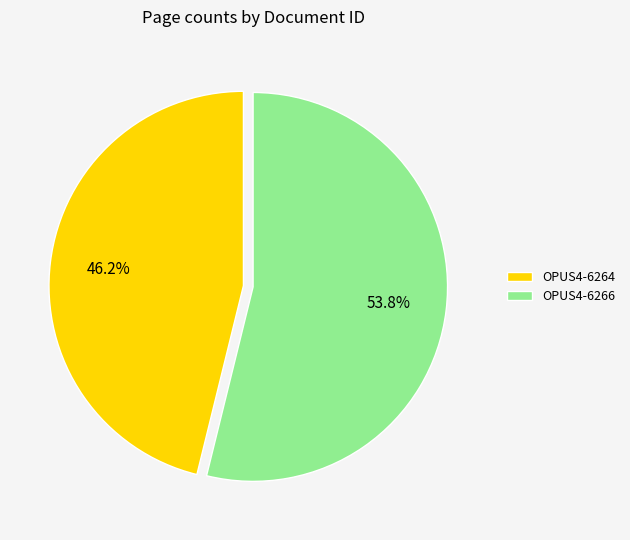

To the nearest percent, what percentage of the pie is OPUS4-6264?

46%